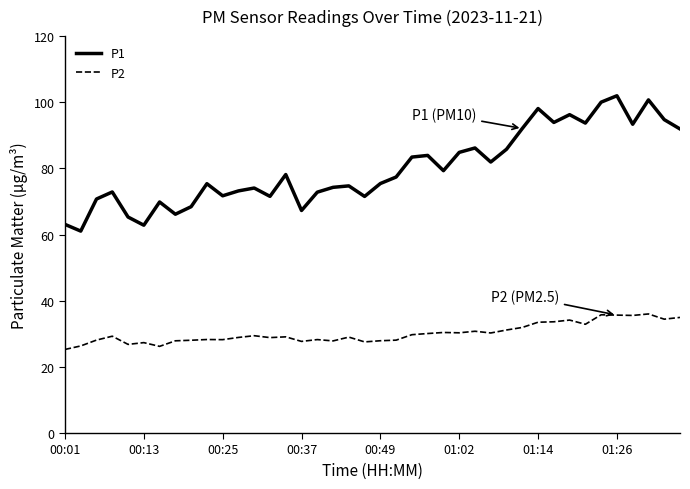

List the series in order of their overall mean, lowest first.

P2, P1